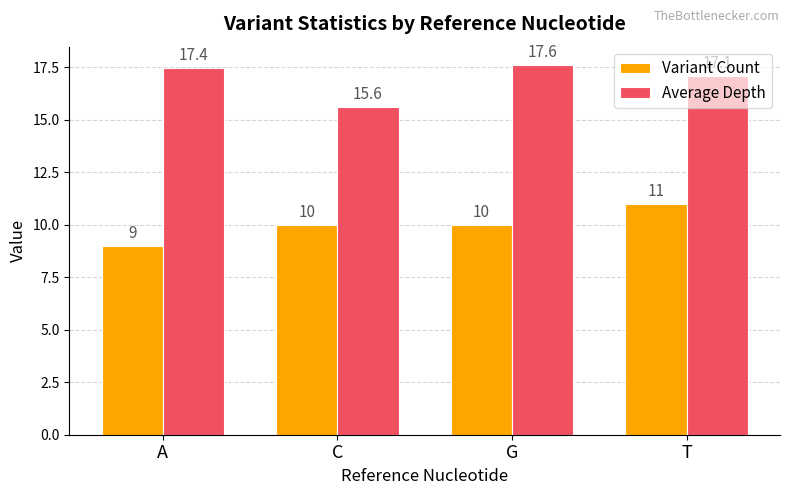

How many values in the Average Depth series exceed 17?

3